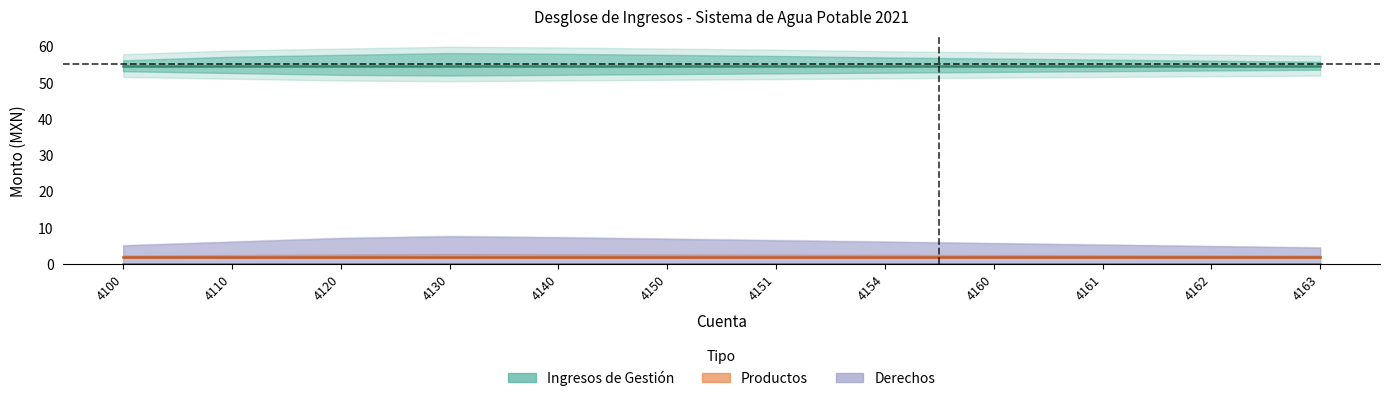

What are all the series names shown in the legend?

Ingresos de Gestión, Productos, Derechos